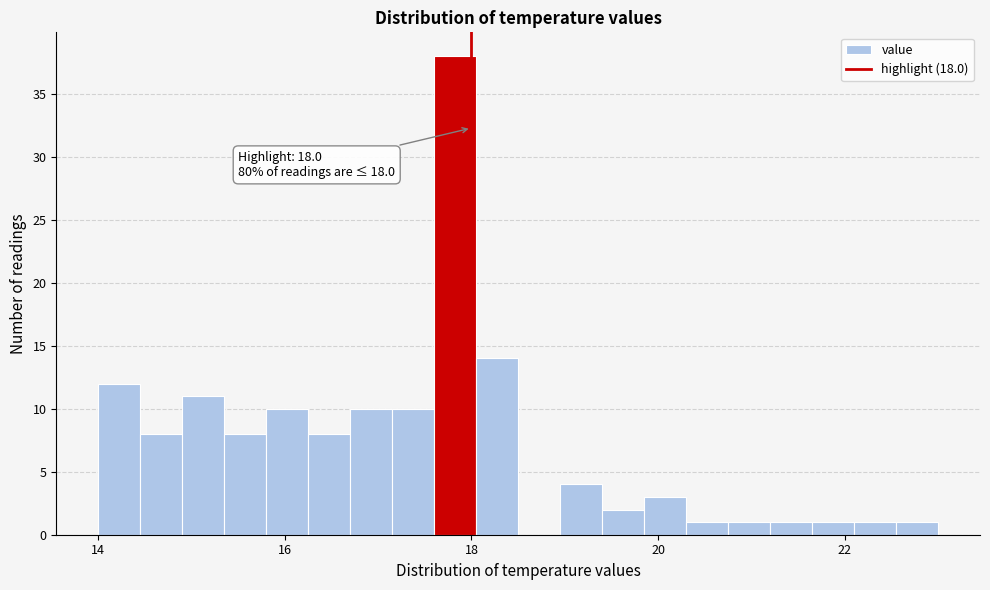

Around what value on the x-axis is the tallest bar? Give the approximate position of its centre, as read against the axis.

17.8